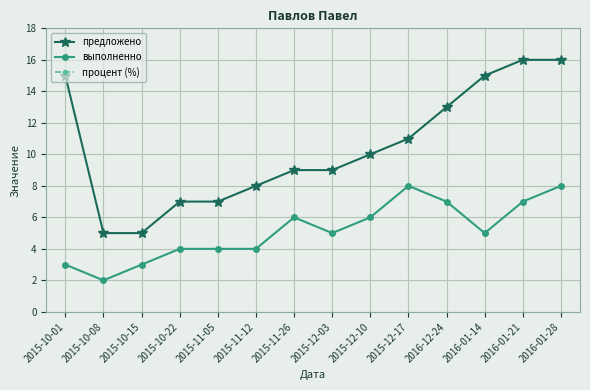

What position from the left is 2015-10-15?

3